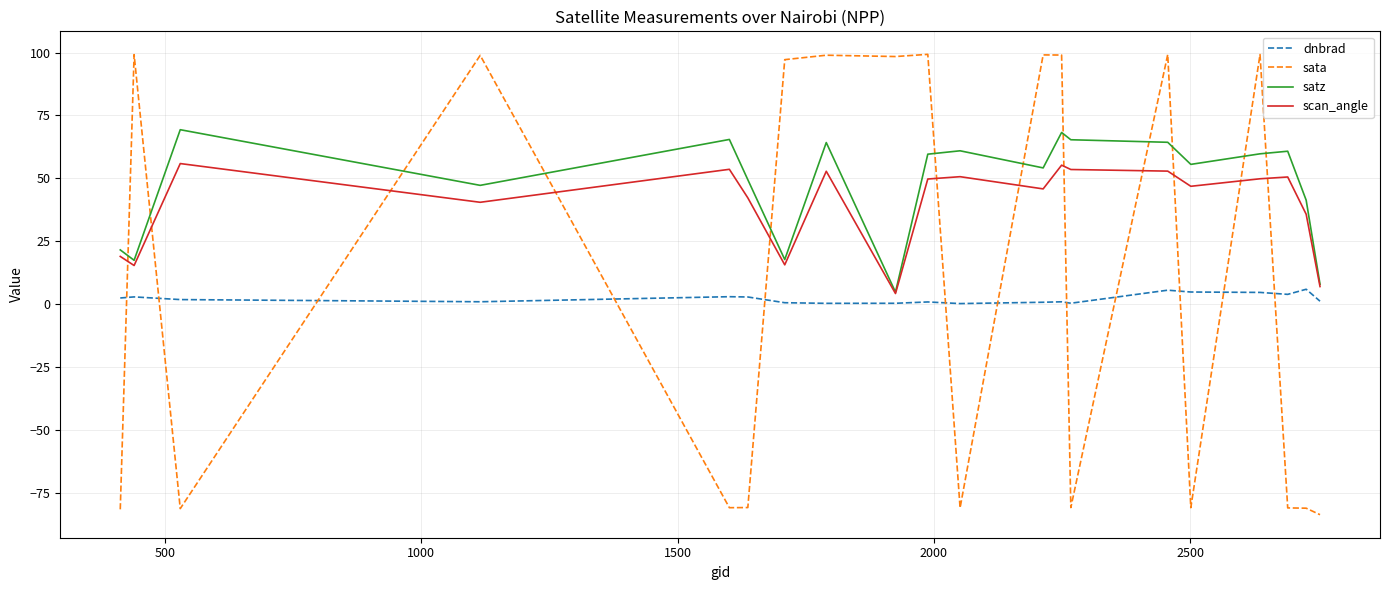

True or false: sata and dnbrad intersect in this chart.

True